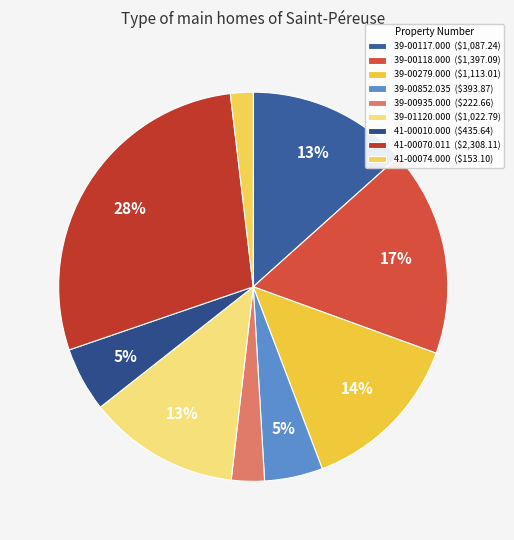

How many slices are in this pie chart?

9